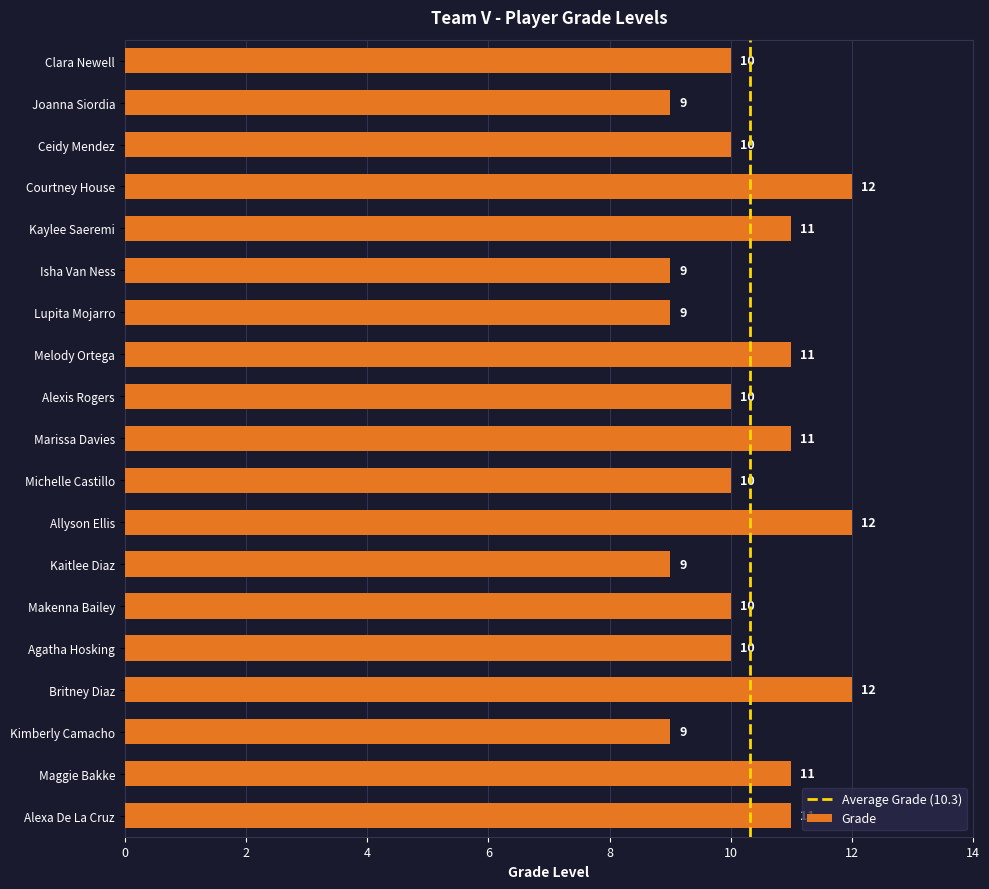

Count the values in the range 9 to 11.

16